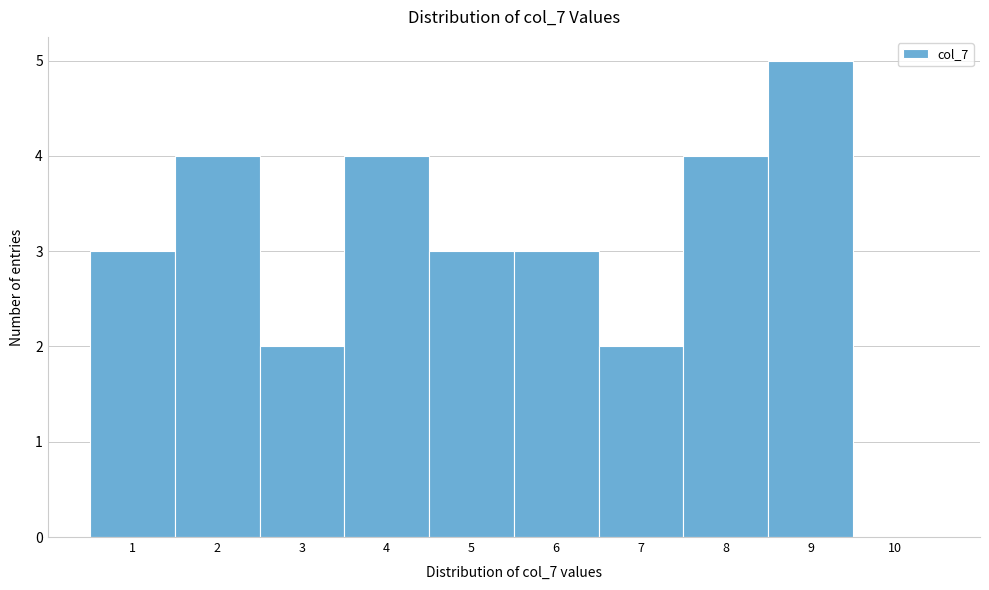

Which range on the x-axis has the tallest bar?

8.5 to 9.5